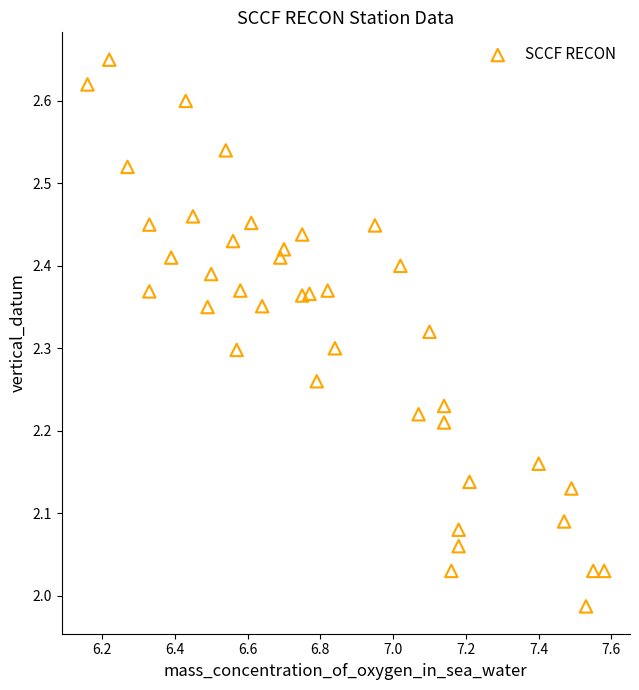

What is the range of X values (max minus min)?

1.4